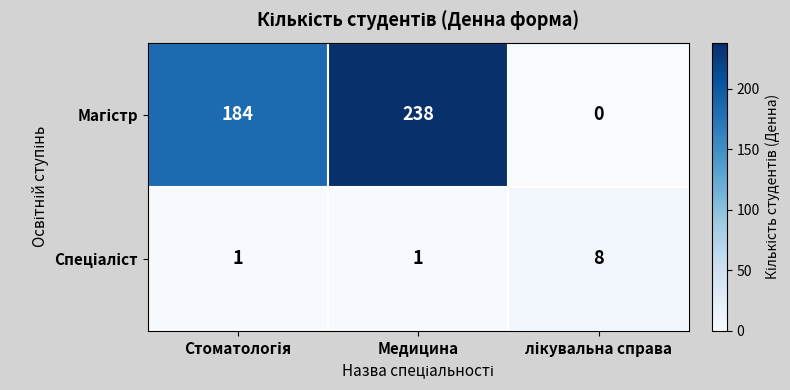

Which category has the highest value across all series?

Медицина